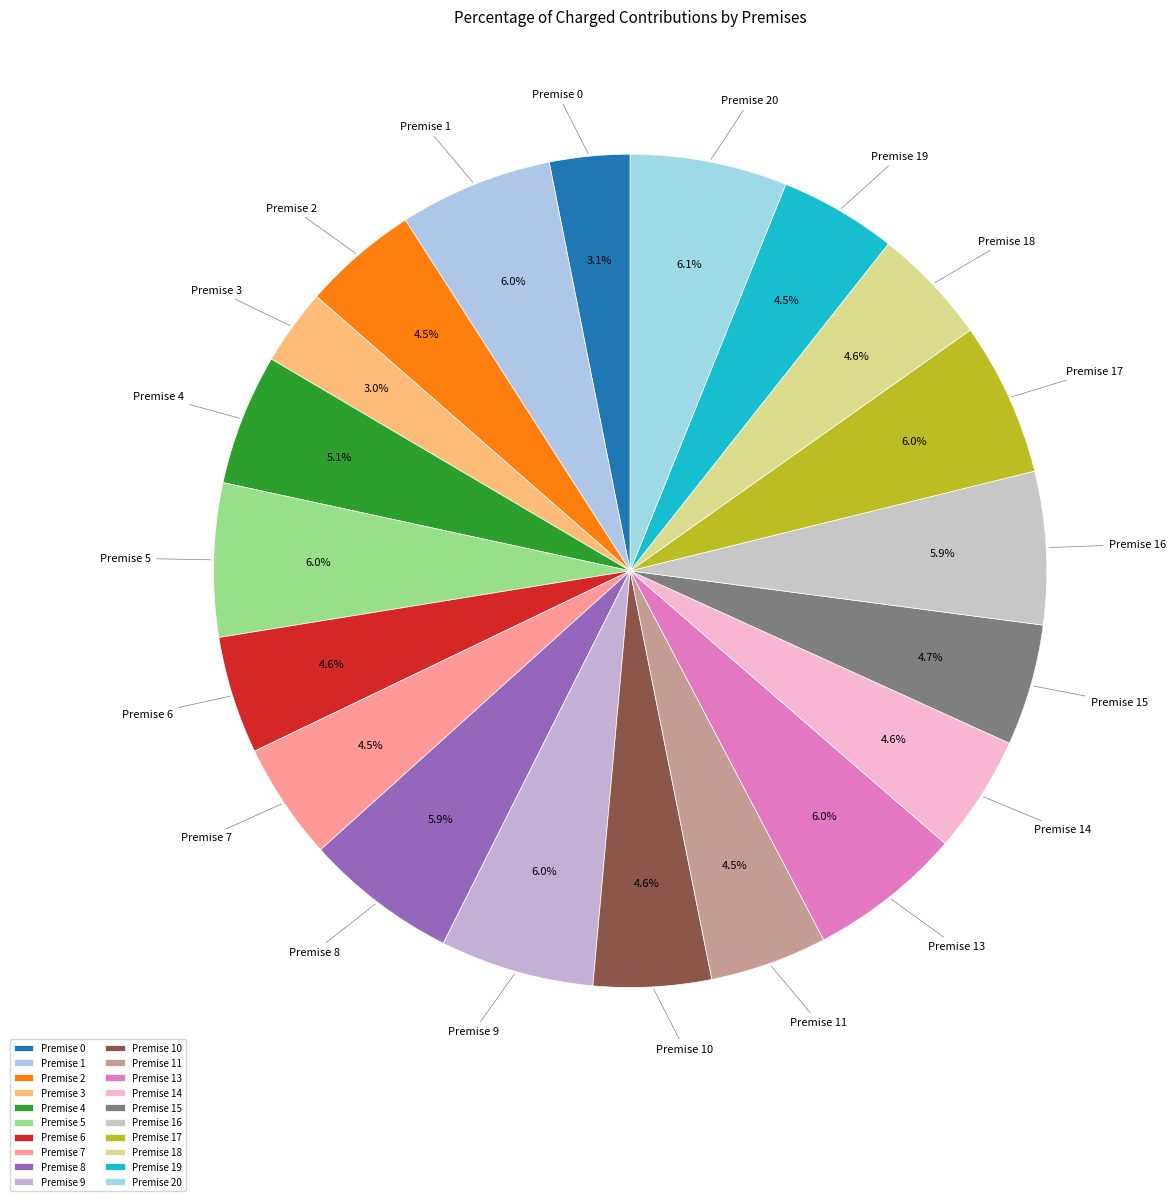

Approximately how many times larger is the value at Premise 19 compared to Premise 5?

0.8